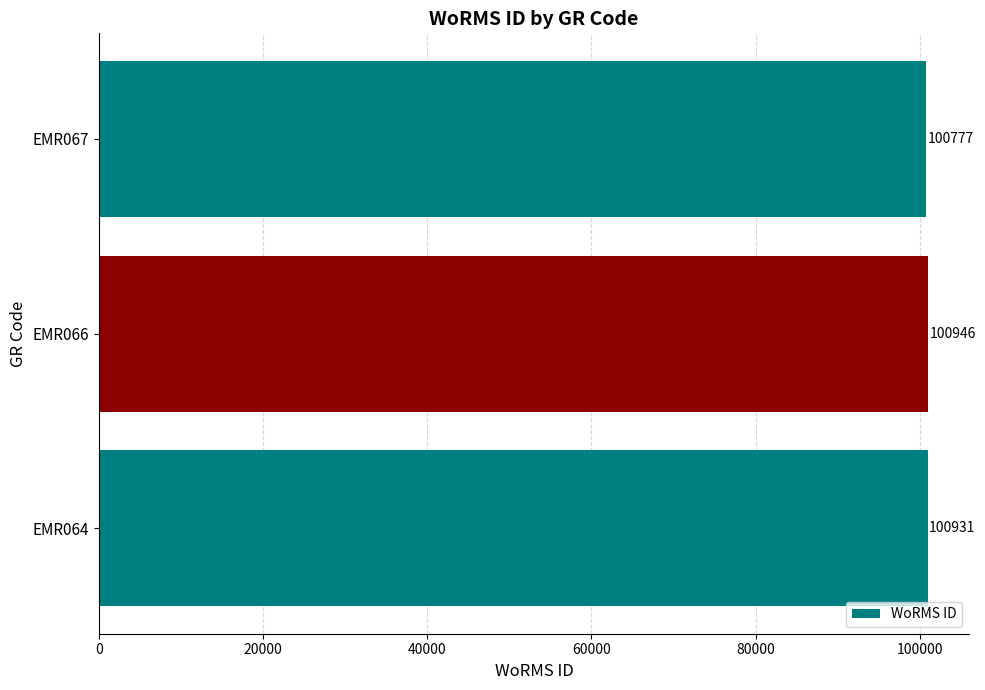

List the labels in order of value, largest first.

EMR066, EMR064, EMR067